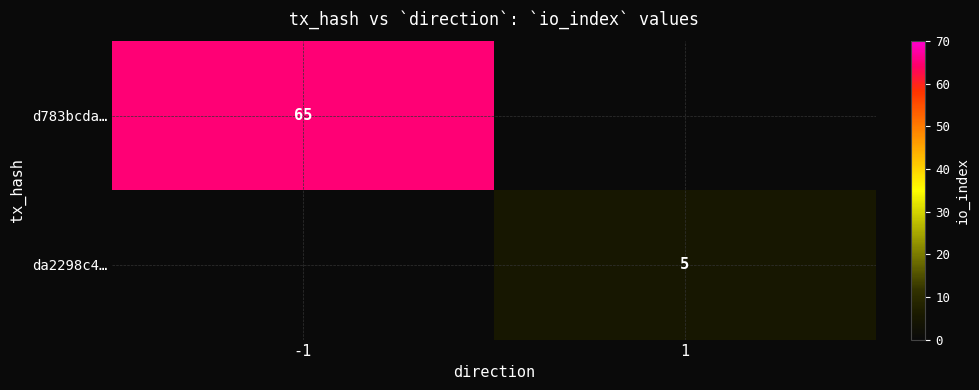

Is it true that da2298c4… equals 5 at 1?

True